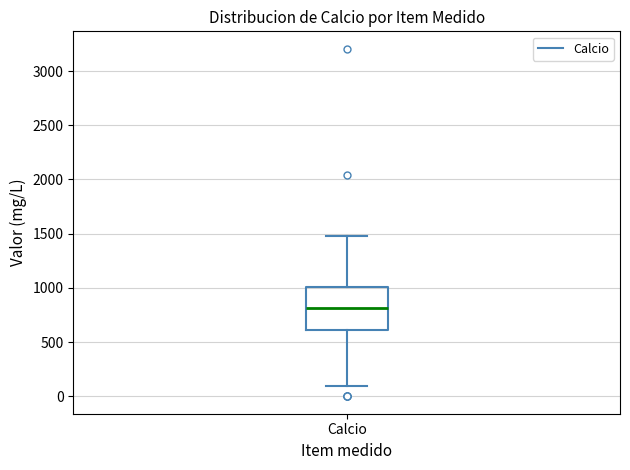

Where is the lower edge of the box for Calcio on the y-axis? The values are not printed on the chart, so give them approximately, as read against the axis.

600